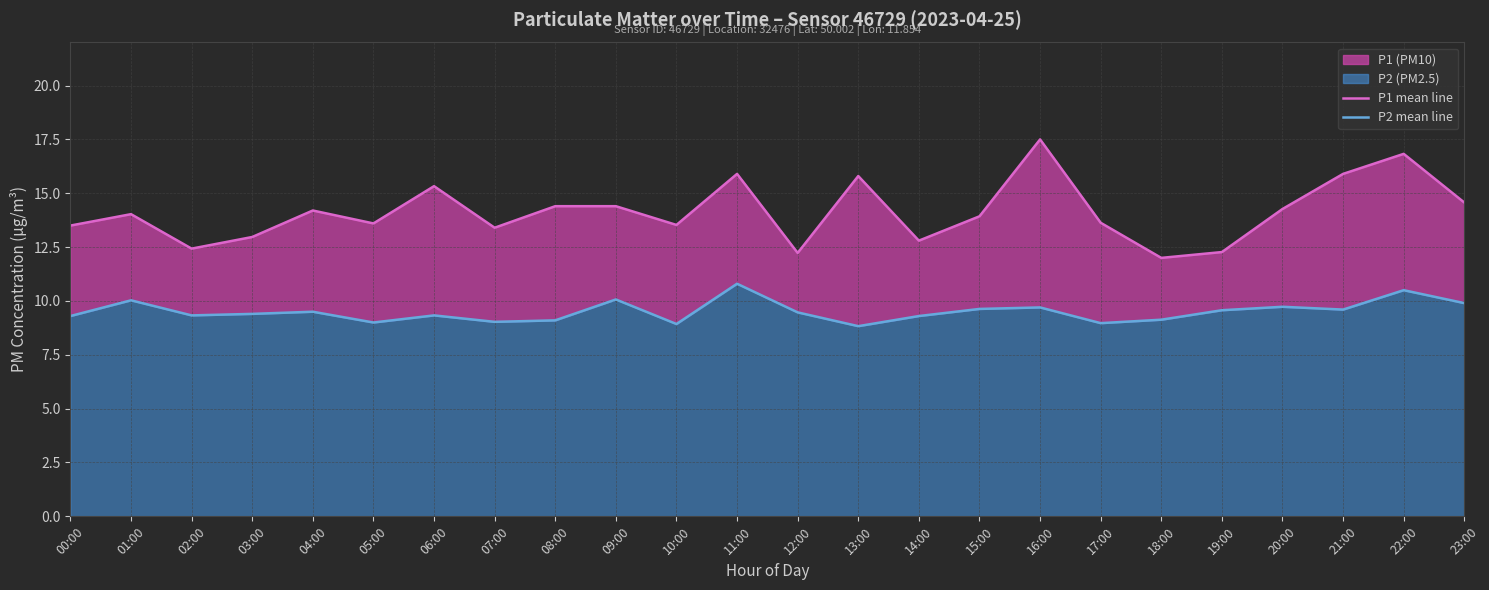

Which category has the highest value in the P1 mean line series?

16:00